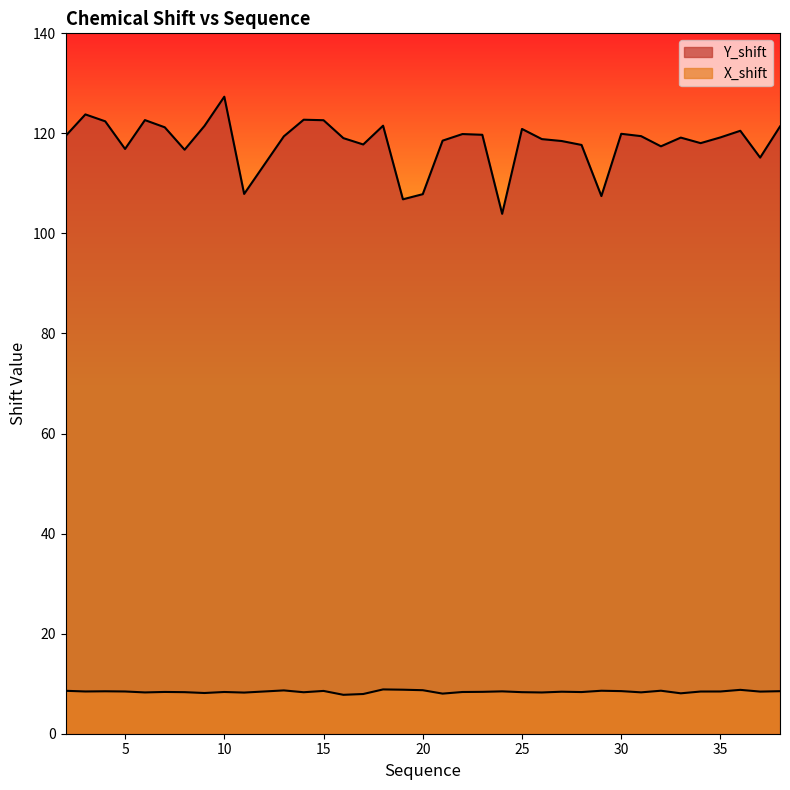

True or false: Y_shift and X_shift cross at least once.

False